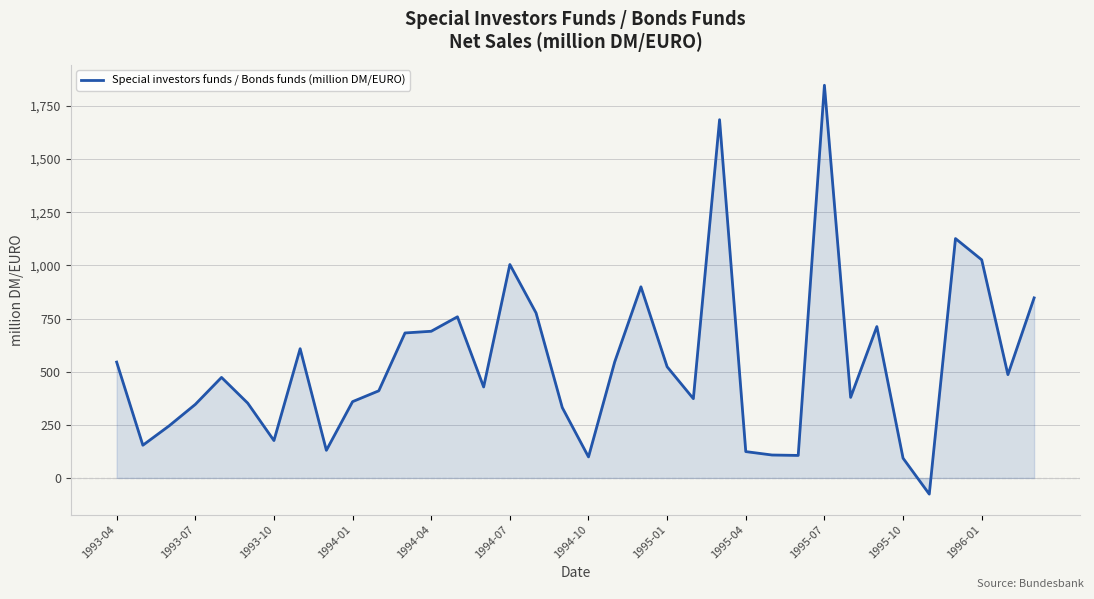

What is the difference between the maximum and minimum values?

1923